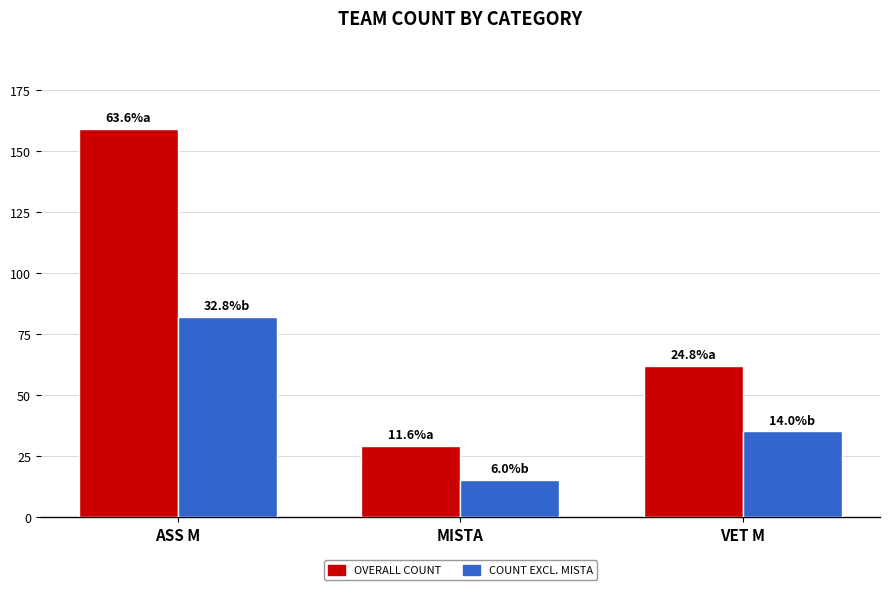

What is the label of the 3rd bar from the right?

ASS M